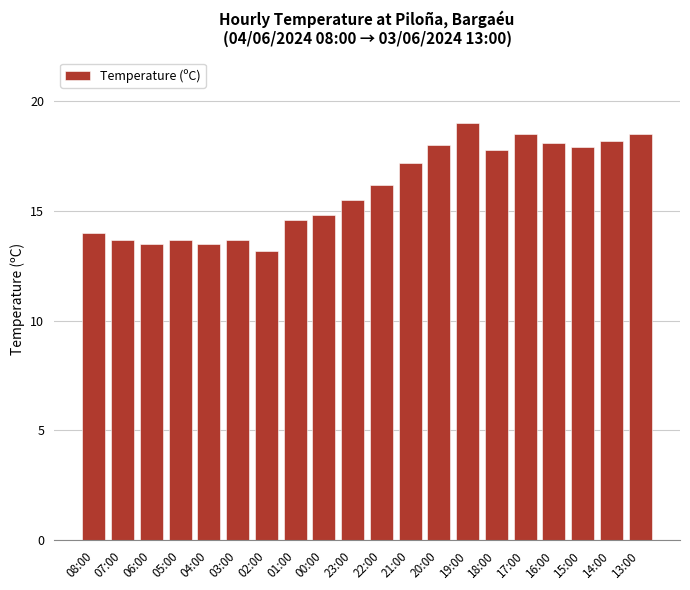

Which category has the highest value across all series?

19:00